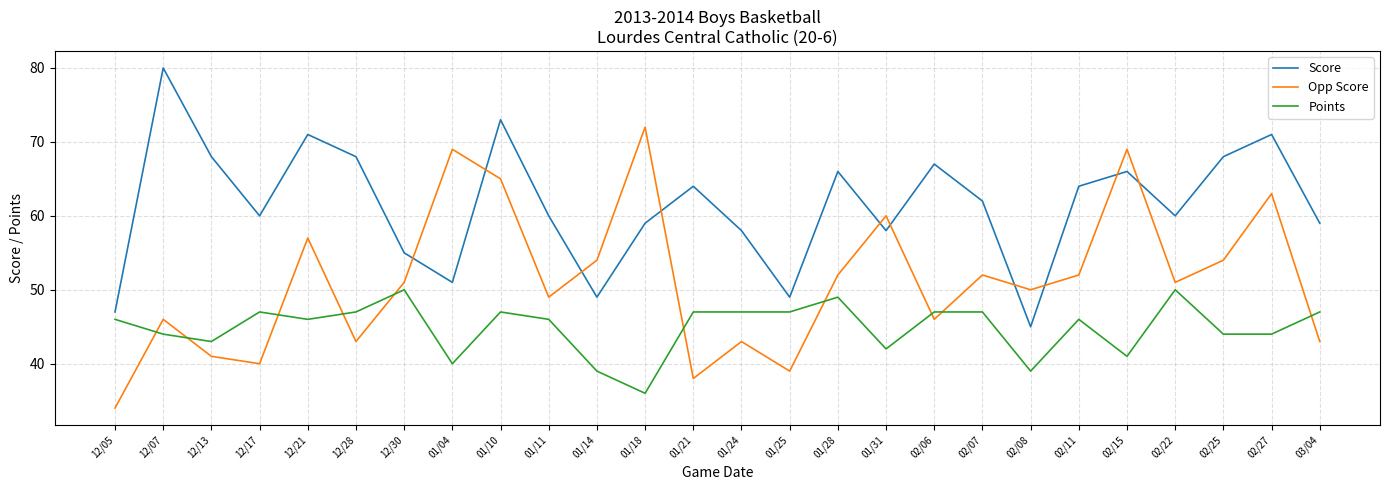

At which label is Score closest to 62?

02/07